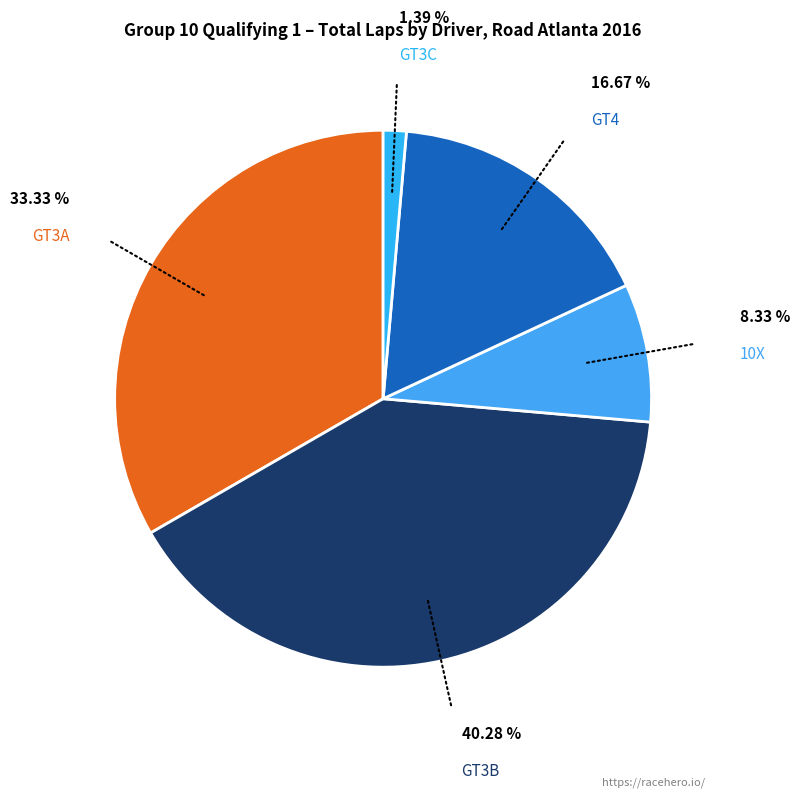

Is there a majority slice in this chart?

No